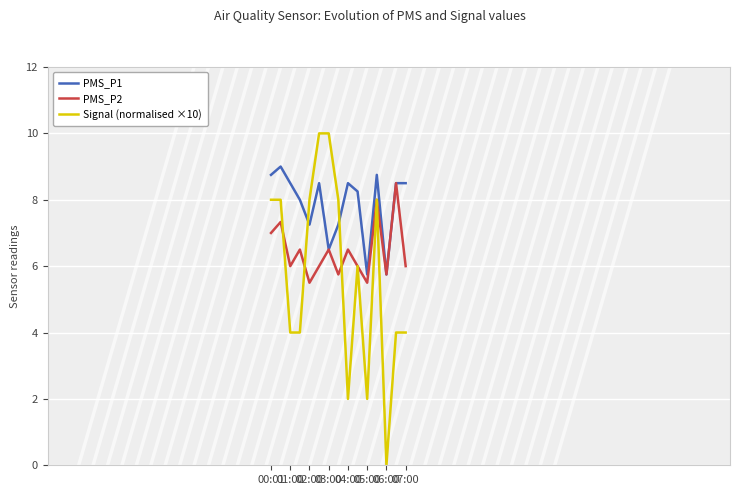

At how many categories does at least one series exceed 7?

13